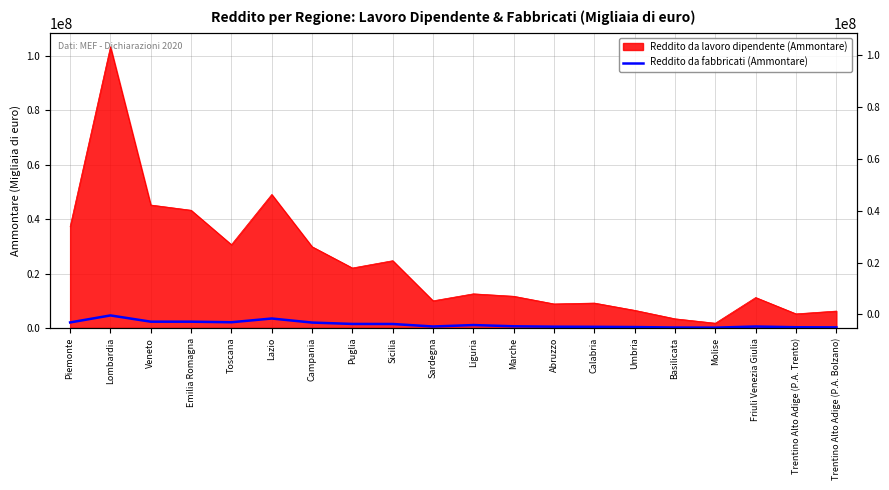

At which category does the data reach its first local peak?

Lombardia